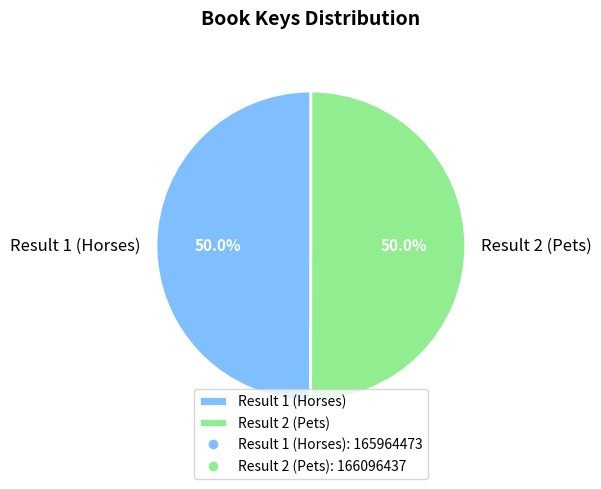

How many segments does this pie chart have?

2